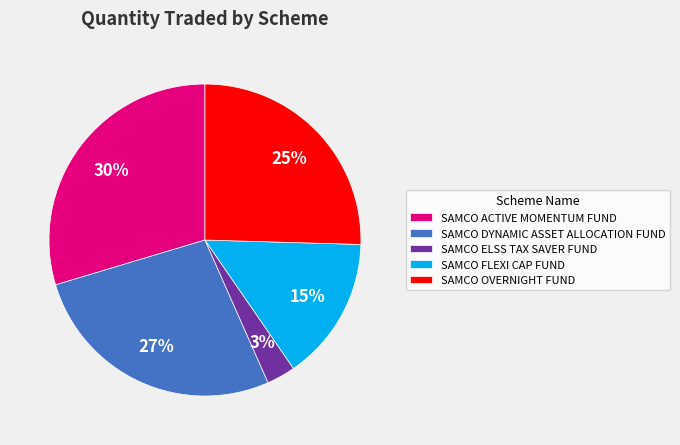

To the nearest percent, what portion does SAMCO DYNAMIC ASSET ALLOCATION FUND represent?

27%